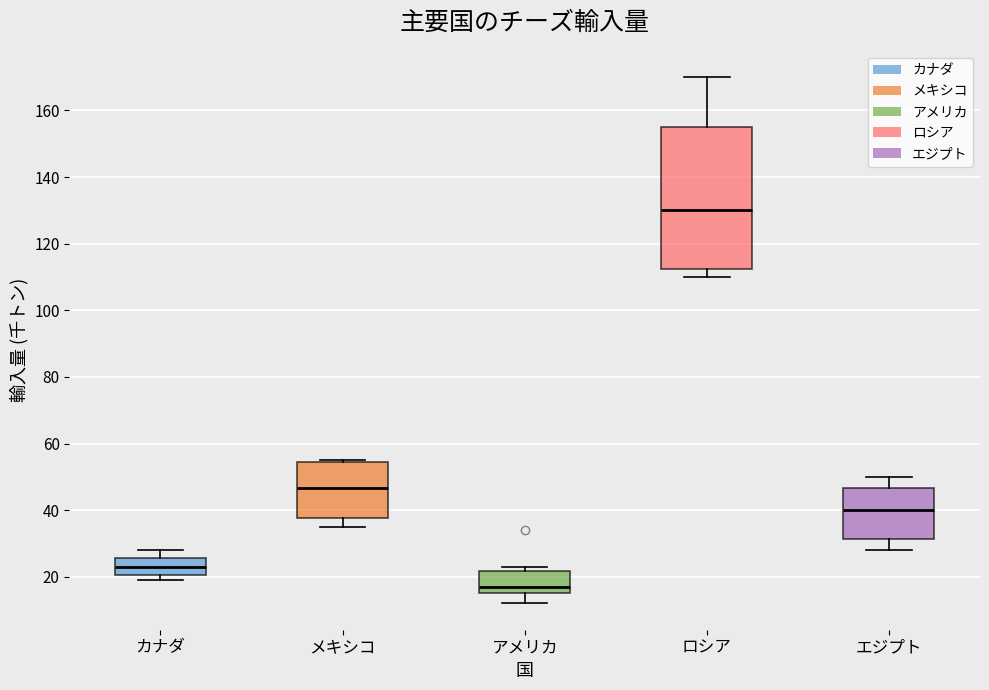

Where does the median line of the box for エジプト sit on the y-axis? The values are not printed on the chart, so give them approximately, as read against the axis.

40